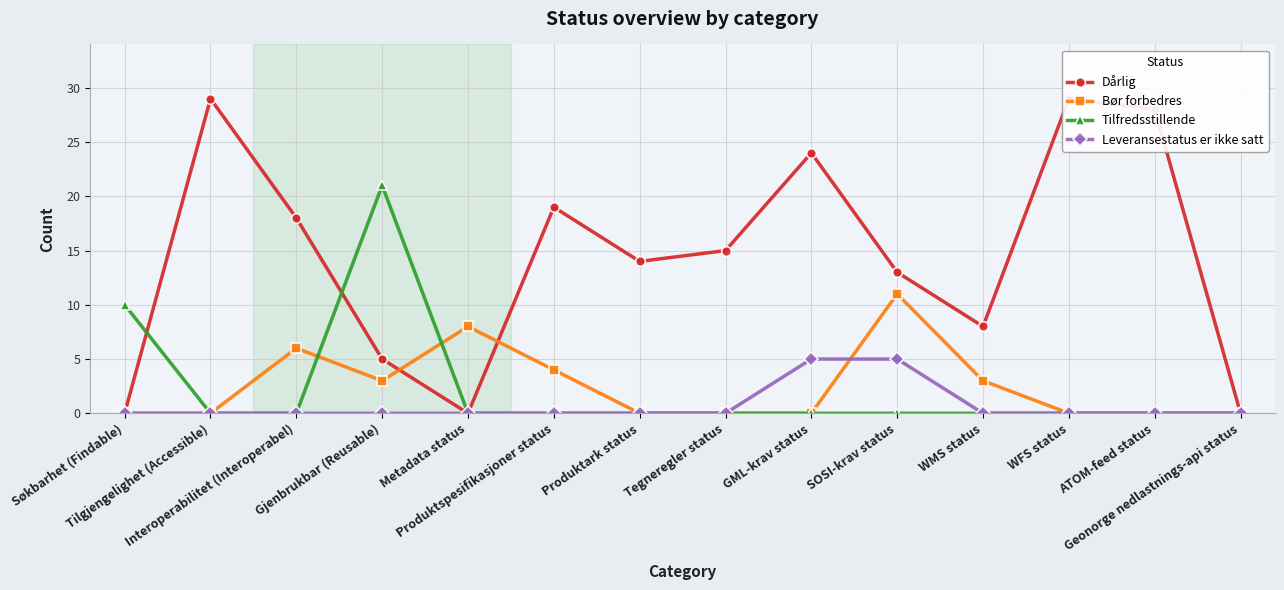

Reading left to right, transcribe all the data shown in this chart.

Dårlig: 0	29	18	5	0	19	14	15	24	13	8	29	28	0
Bør forbedres: 0	0	6	3	8	4	0	0	0	11	3	0	0	0
Tilfredsstillende: 10	0	0	21	0	0	0	0	0	0	0	0	0	0
Leveransestatus er ikke satt: 0	0	0	0	0	0	0	0	5	5	0	0	0	0